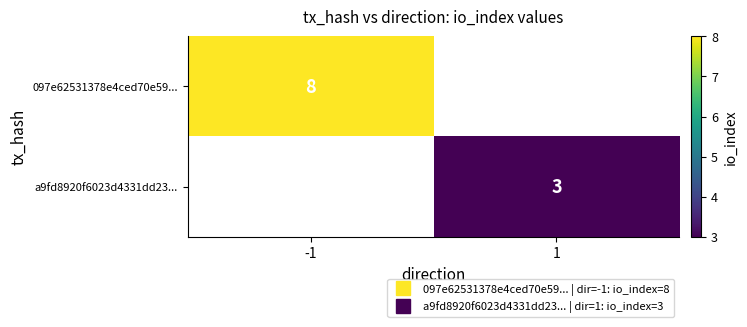

What is the approximate value of 097e62531378e4ced70e59... at -1?

8.0